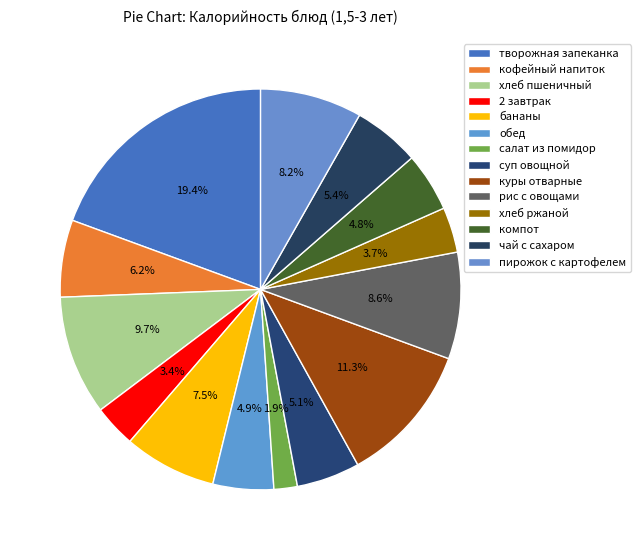

What is the largest slice in the pie chart?

творожная запеканка